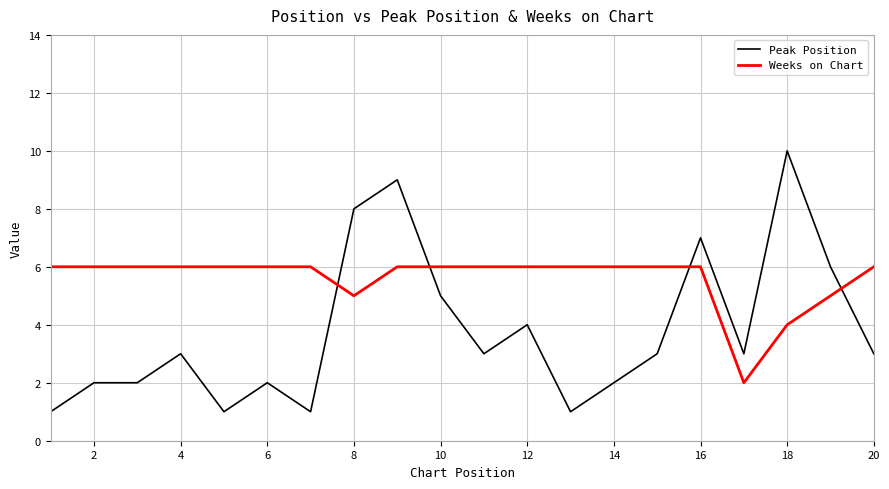

Which series has the largest total across all categories?

Weeks on Chart